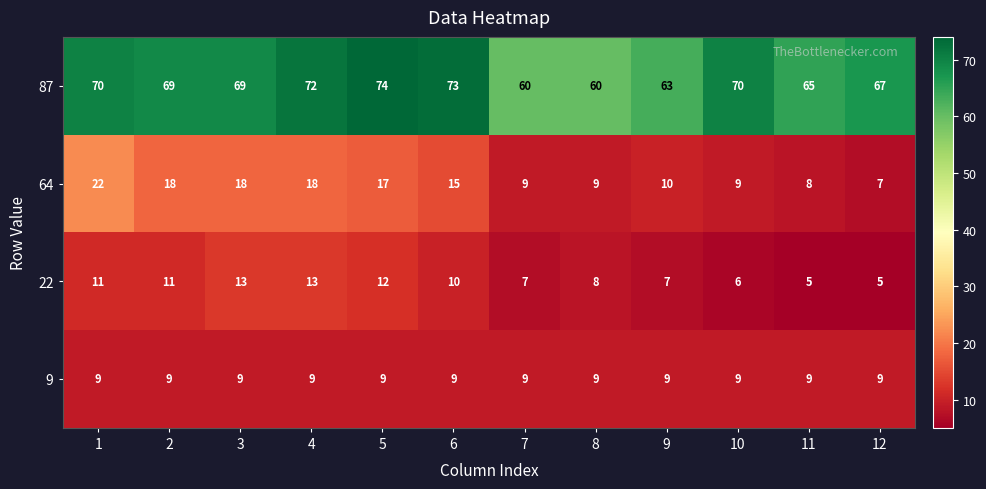

What is the average value of the 9 series?

9